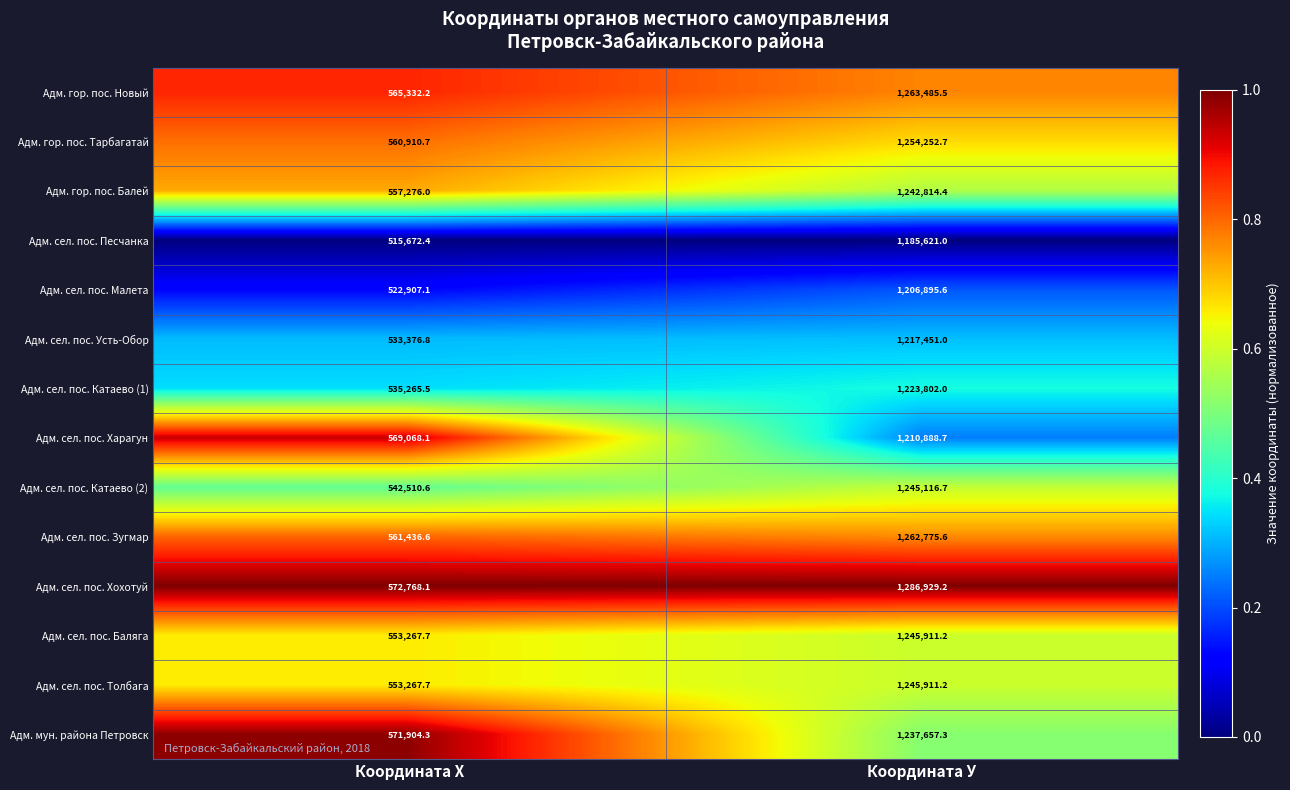

Reading left to right, what are all the values shown in this chart?

Адм. гор. пос. Новый: Координата Х=565332.2	Координата У=1263485.5
Адм. гор. пос. Тарбагатай: Координата Х=560910.7	Координата У=1254252.7
Адм. гор. пос. Балей: Координата Х=557276.0	Координата У=1242814.4
Адм. сел. пос. Песчанка: Координата Х=515672.4	Координата У=1185621.0
Адм. сел. пос. Малета: Координата Х=522907.1	Координата У=1206895.6
Адм. сел. пос. Усть-Обор: Координата Х=533376.8	Координата У=1217451.0
Адм. сел. пос. Катаево (1): Координата Х=535265.5	Координата У=1223802.0
Адм. сел. пос. Харагун: Координата Х=569068.1	Координата У=1210888.7
Адм. сел. пос. Катаево (2): Координата Х=542510.6	Координата У=1245116.7
Адм. сел. пос. Зугмар: Координата Х=561436.6	Координата У=1262775.6
Адм. сел. пос. Хохотуй: Координата Х=572768.1	Координата У=1286929.2
Адм. сел. пос. Баляга: Координата Х=553267.7	Координата У=1245911.2
Адм. сел. пос. Толбага: Координата Х=553267.7	Координата У=1245911.2
Адм. мун. района Петровск: Координата Х=571904.3	Координата У=1237657.3